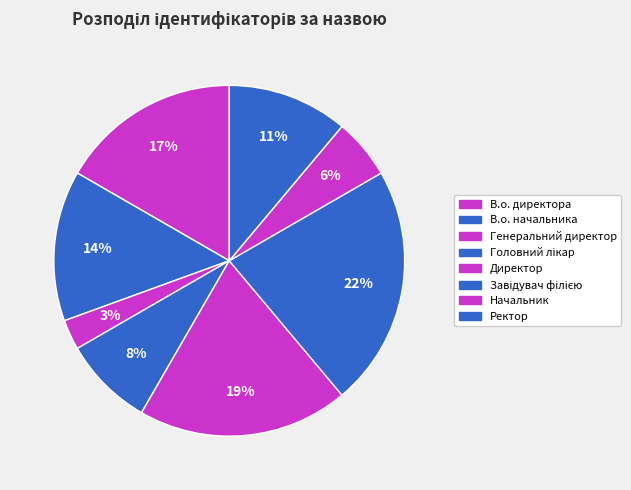

To the nearest percent, what is the average slice percentage?

12%